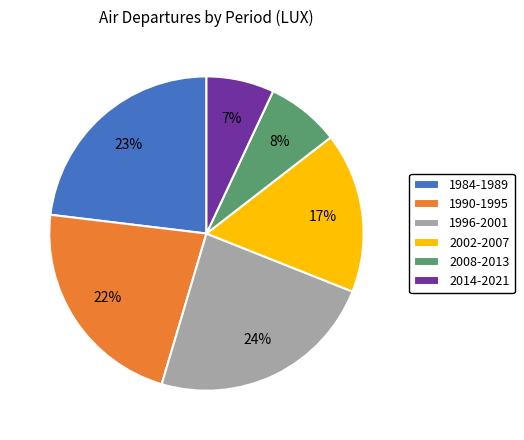

Which category has the smallest portion of the pie?

2014-2021